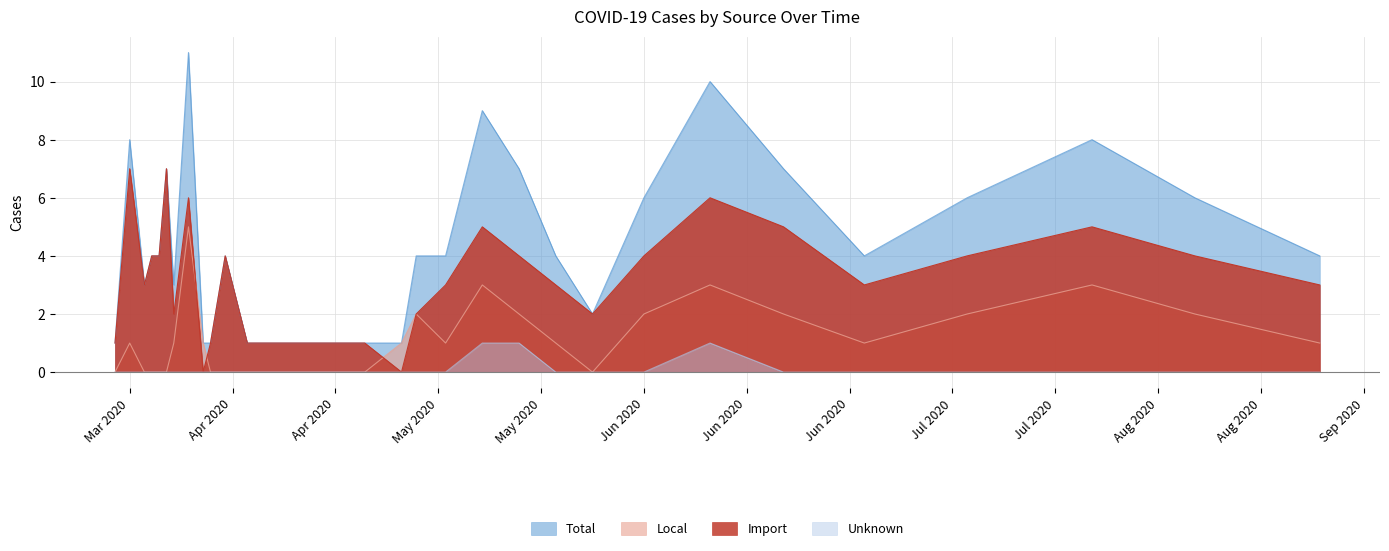

Is the value of Unknown at 2020-05-15 greater than the value of Local at 2020-03-27?

Yes